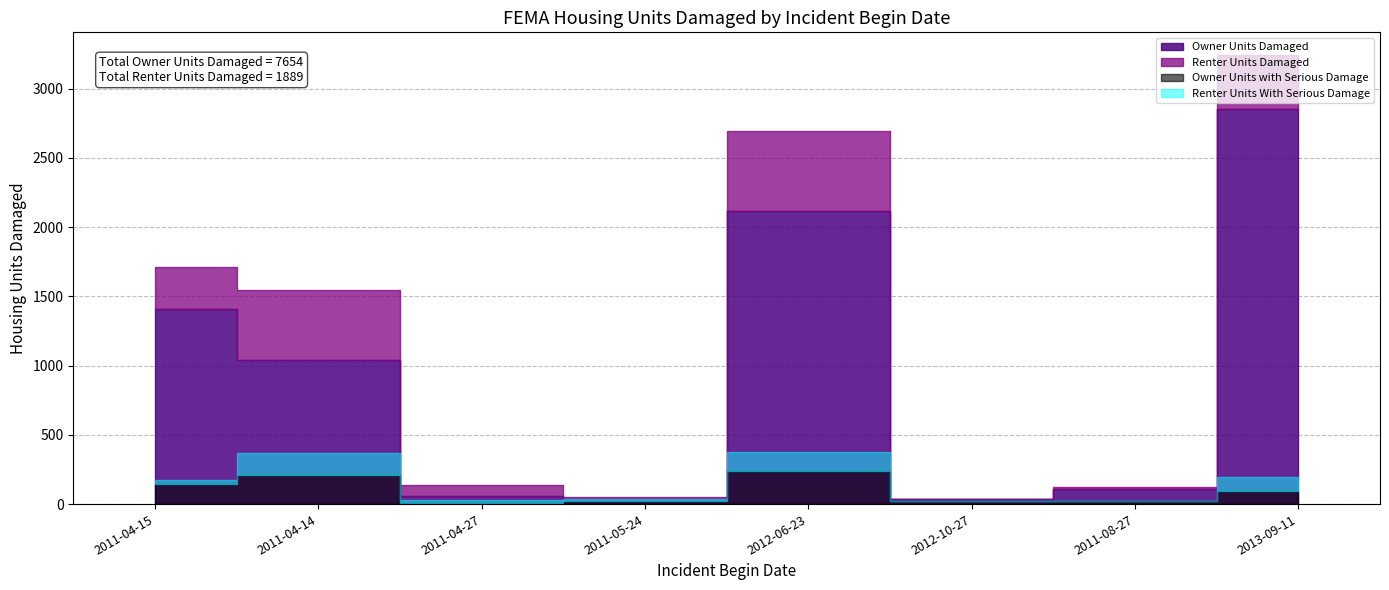

How many times do Owner Units Damaged and Renter Units Damaged cross each other?

2